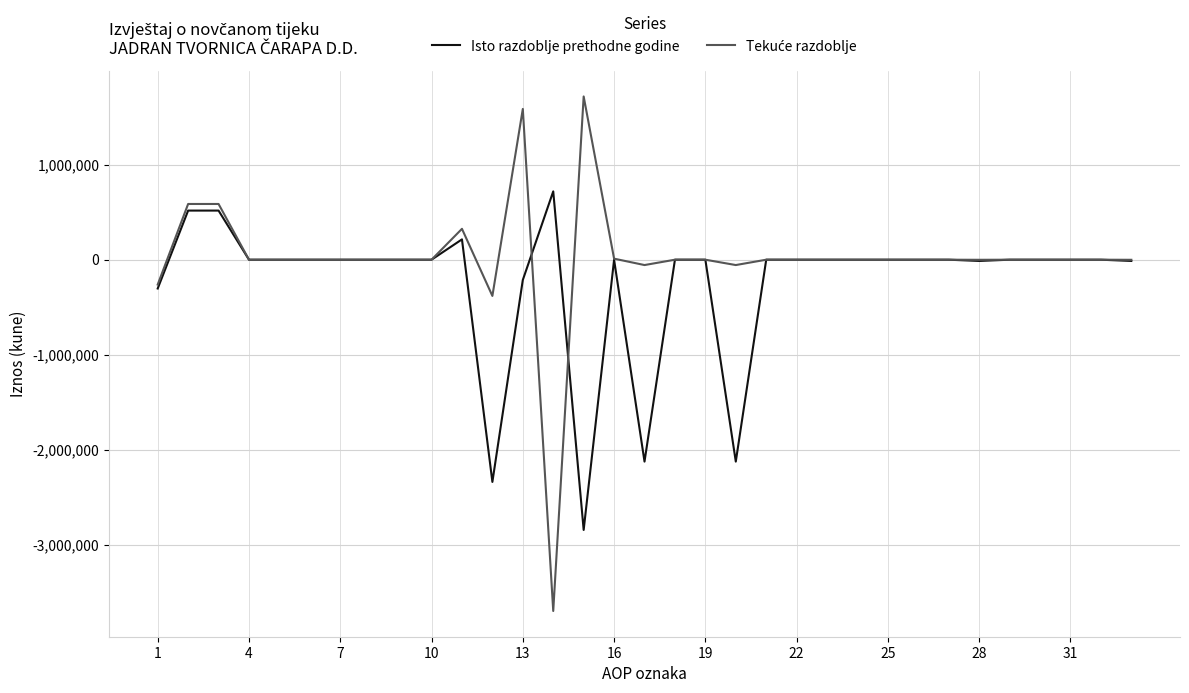

What is the smallest value displayed?

-3693603